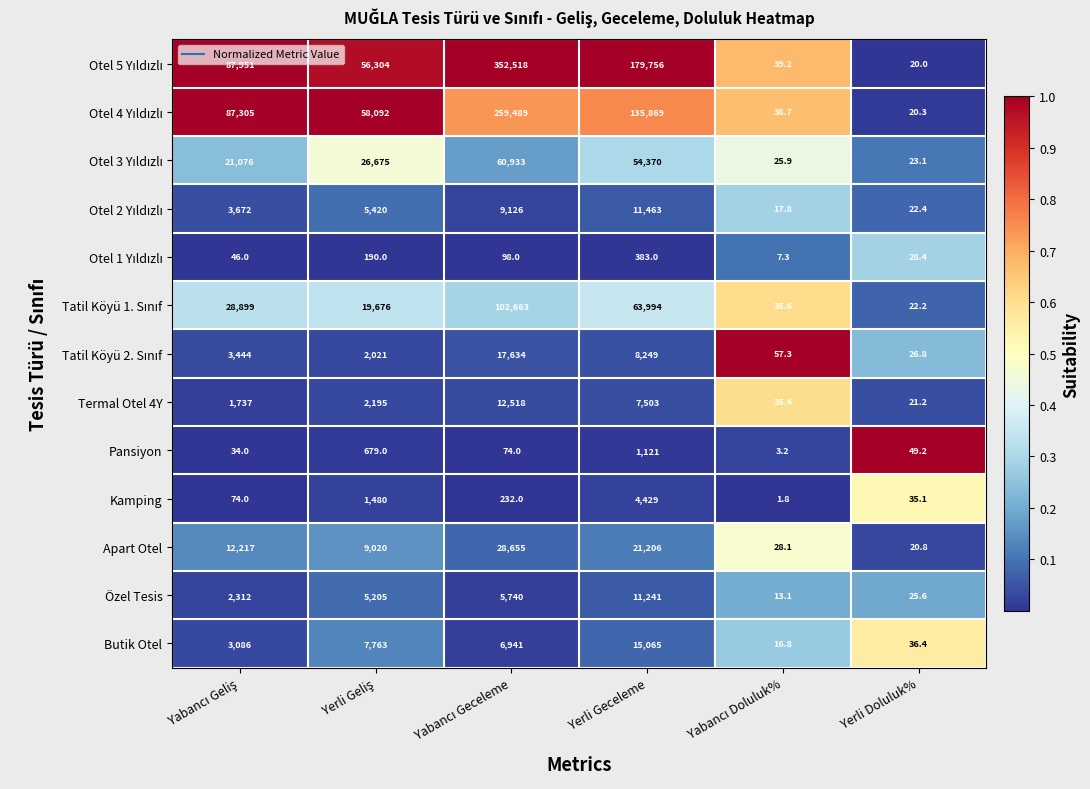

The Kamping series shows 4429.0 at Yerli Geceleme. True or false?

True